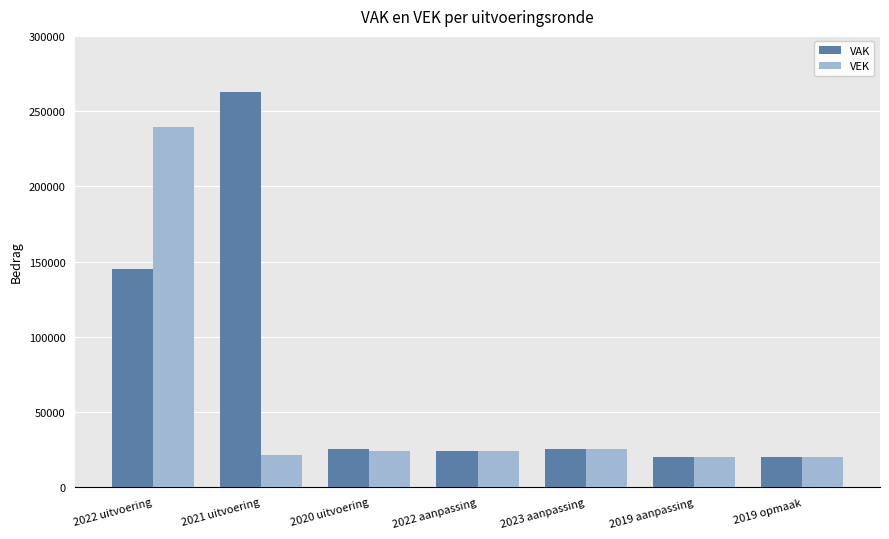

At which category does the chart reach its peak across all series?

2021 uitvoering